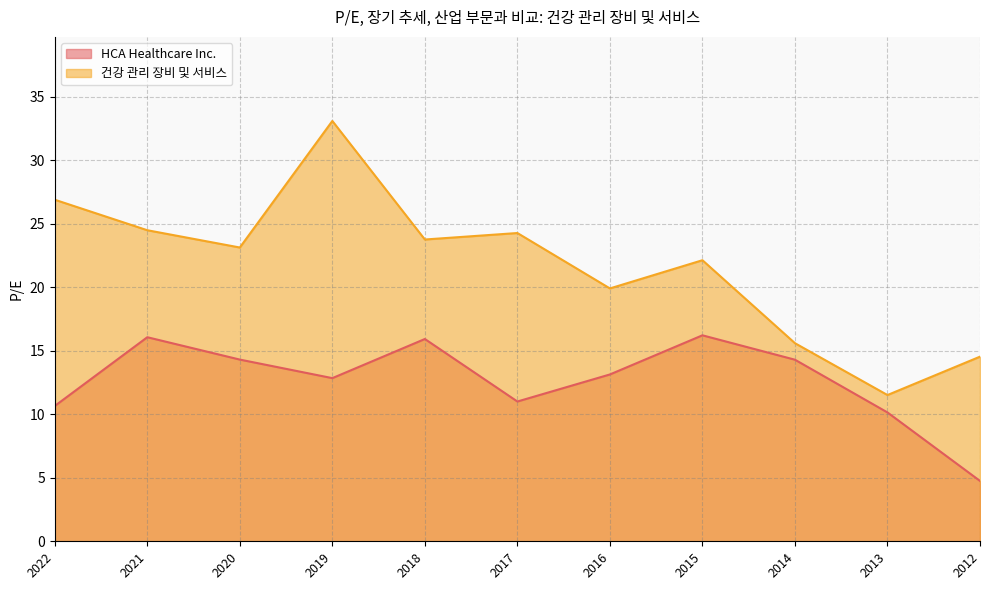

What are all the series names shown in the legend?

HCA Healthcare Inc., 건강 관리 장비 및 서비스